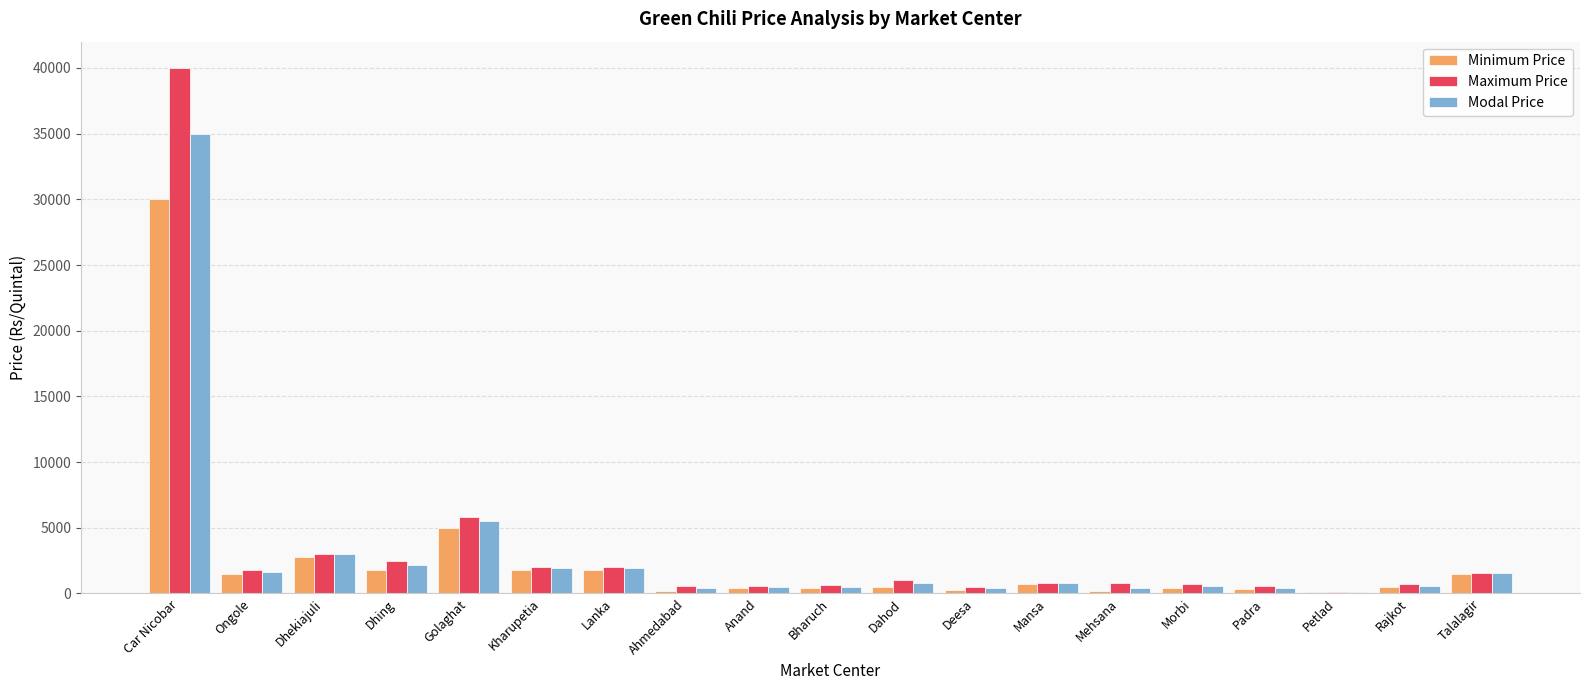

What is the sum of all Modal Price values?

58185